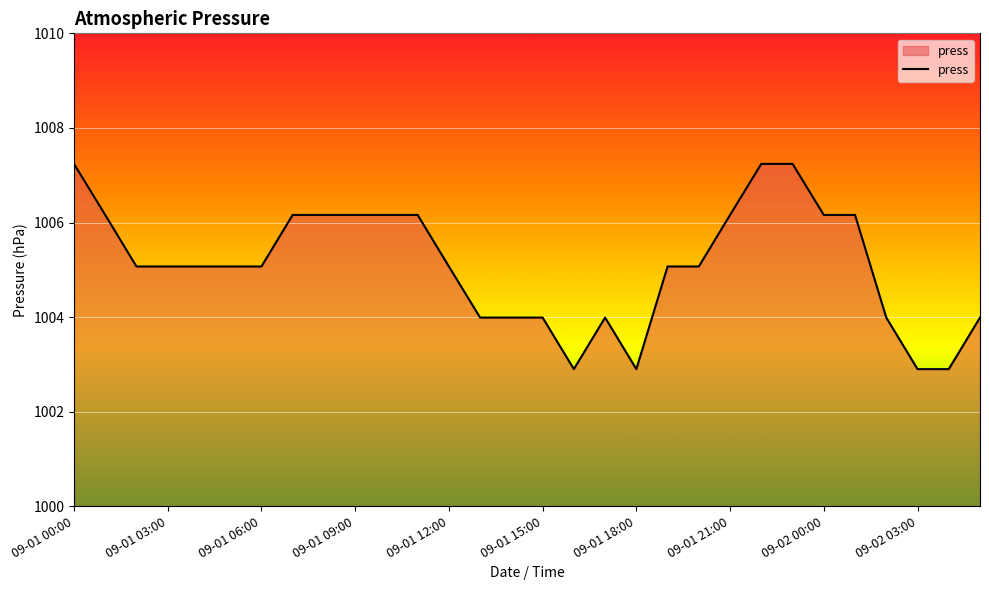

What is the greatest value displayed?

1007.2